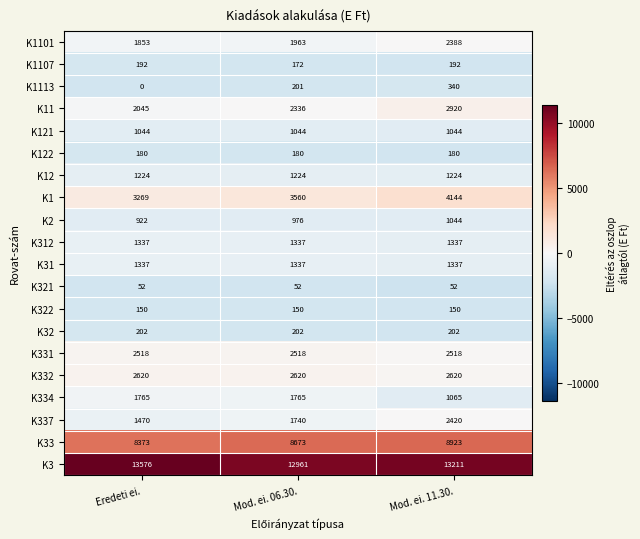

Which series has the largest range (max minus min)?

K337